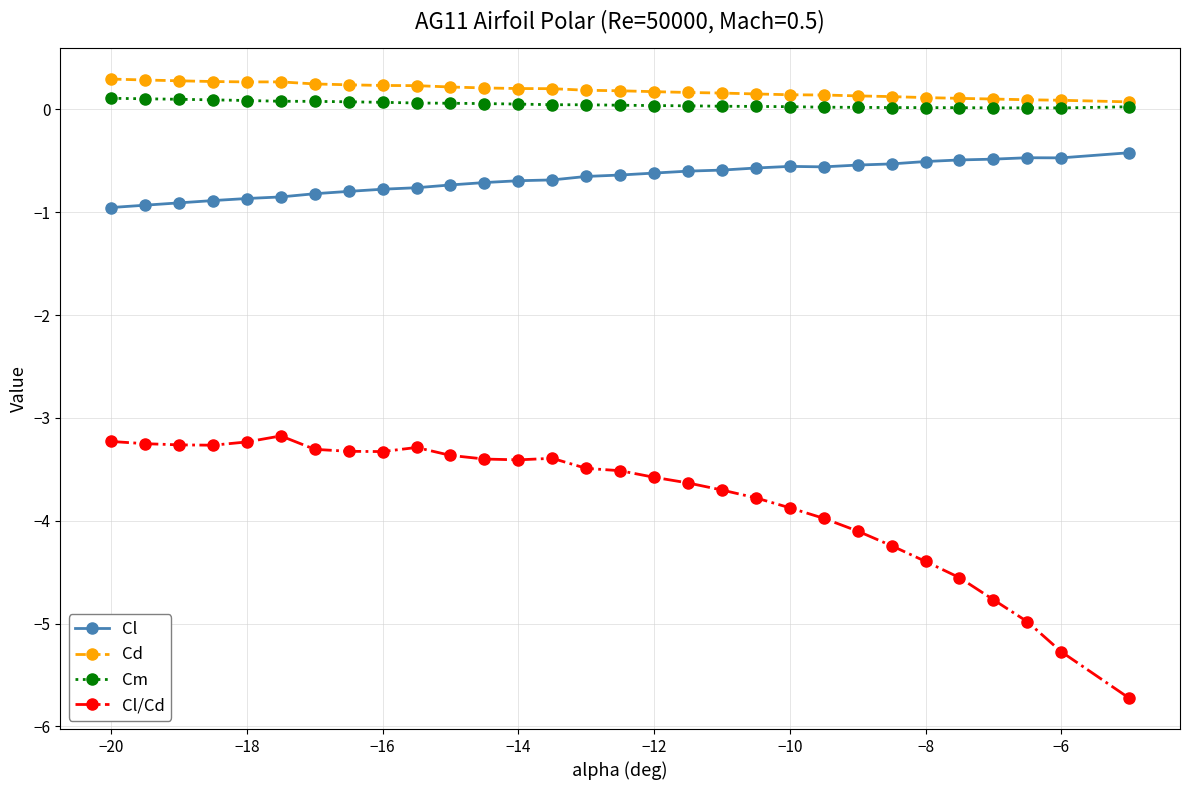

What is the value of the Cl/Cd point at the 25th from the left?

-4.4